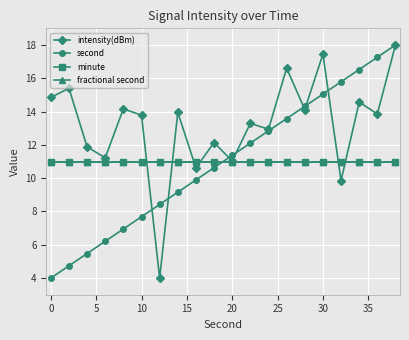

Is this an area chart (filled region under the line)?

No